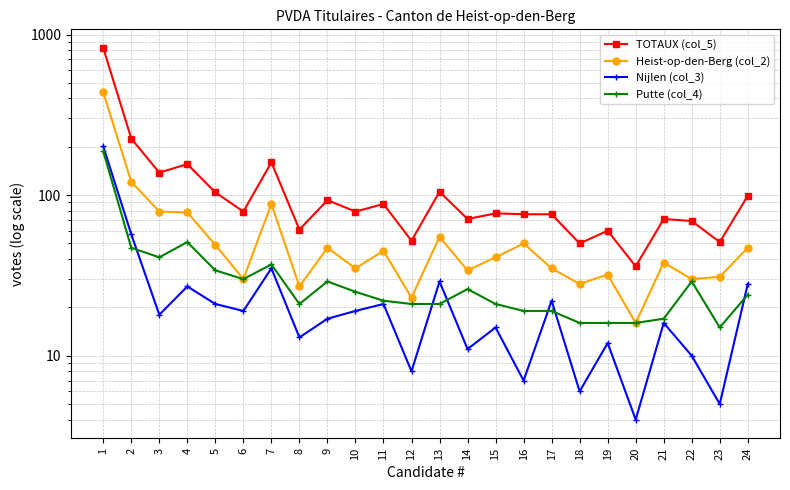

Which has a higher value, 2 or 24?

2